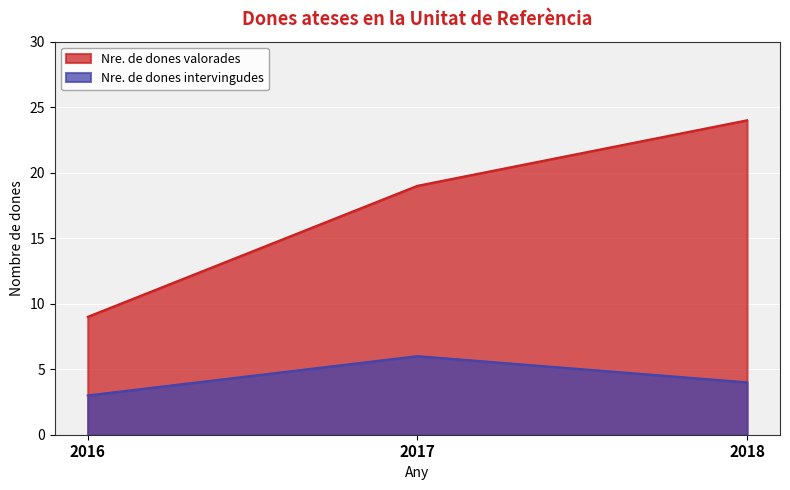

Where is Nre. de dones intervingudes nearest to the value 4?

2018